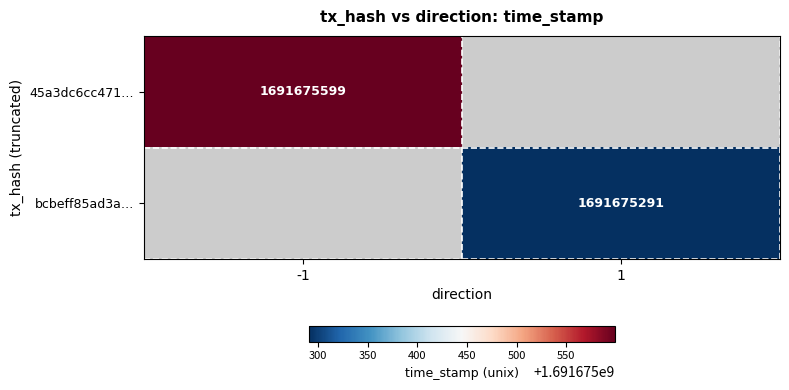

List the series in order of their peak value, lowest first.

bcbeff85ad3a6861e3ddd9766fbd4c1eb050d29, 45a3dc6cc4714cd0dcdde1a8b182a9ccb3d03e7